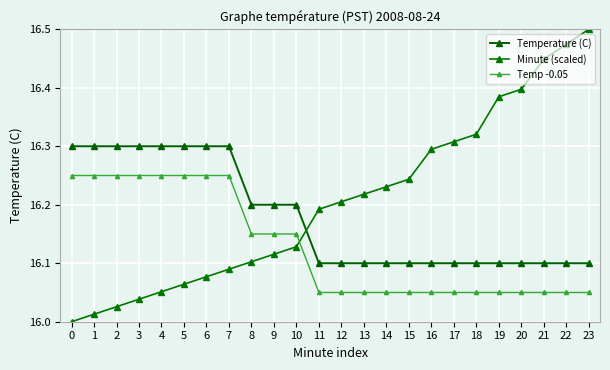

What is the sum of all Temperature (C) values?

388.3